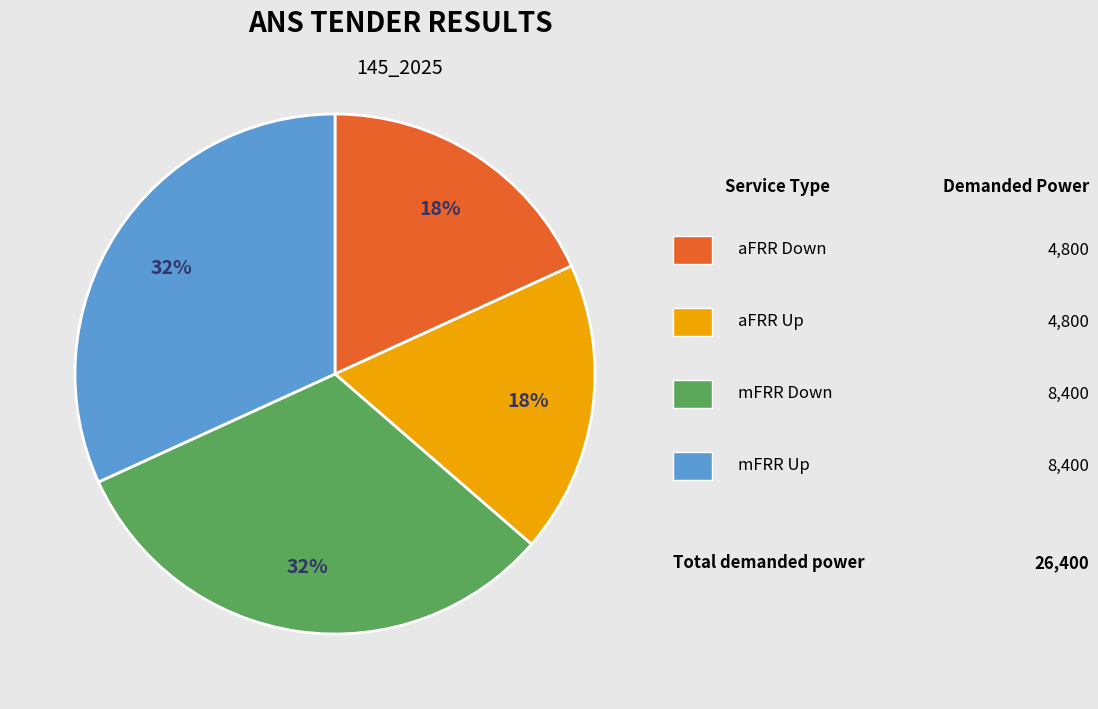

To the nearest percent, what is the difference between the largest and smallest slice percentages?

14%